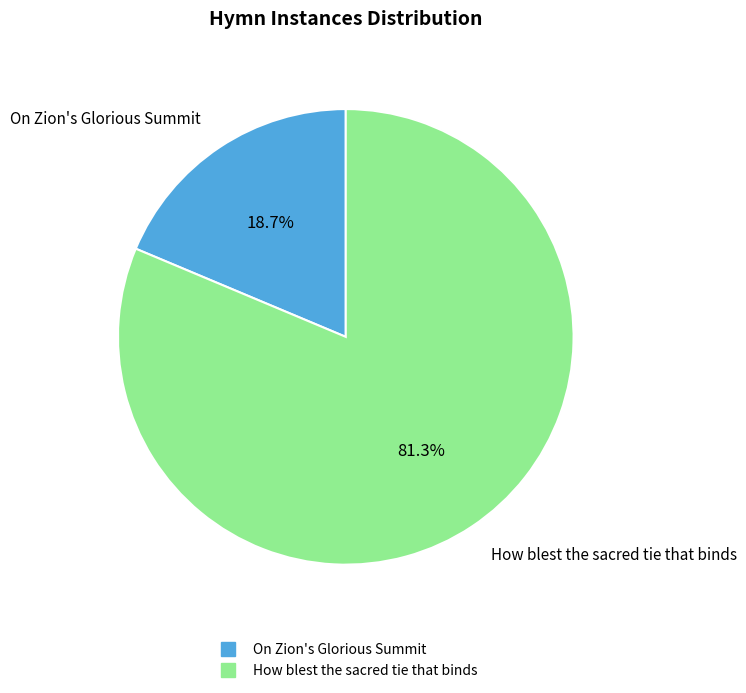

How many slices are in this pie chart?

2